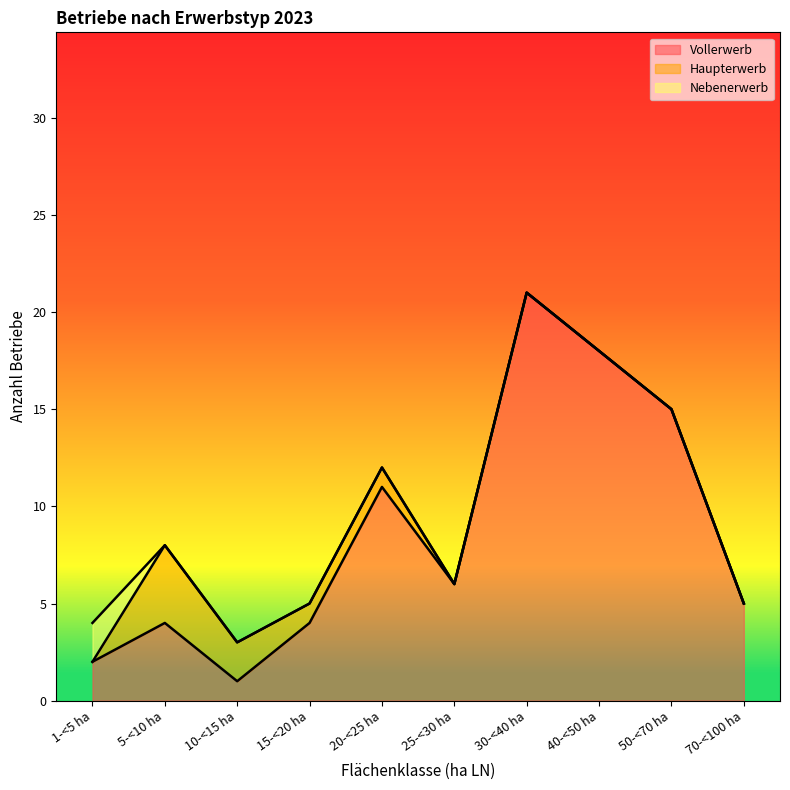

At which category is the sum across all series the highest?

30-<40 ha